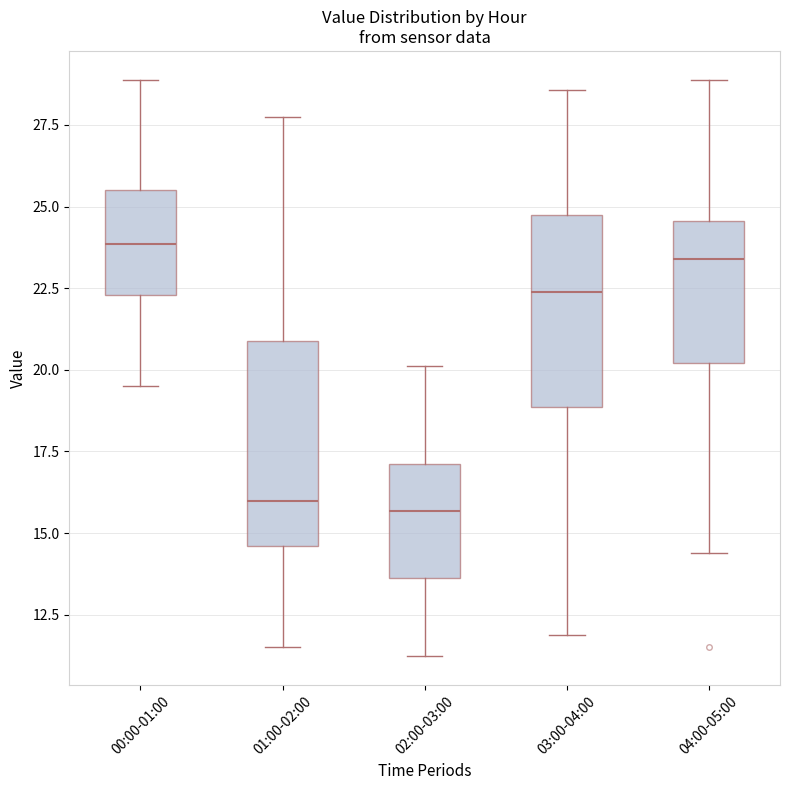

Where does the upper whisker of the box for 00:00-01:00 end on the y-axis? The values are not printed on the chart, so give them approximately, as read against the axis.

29.0